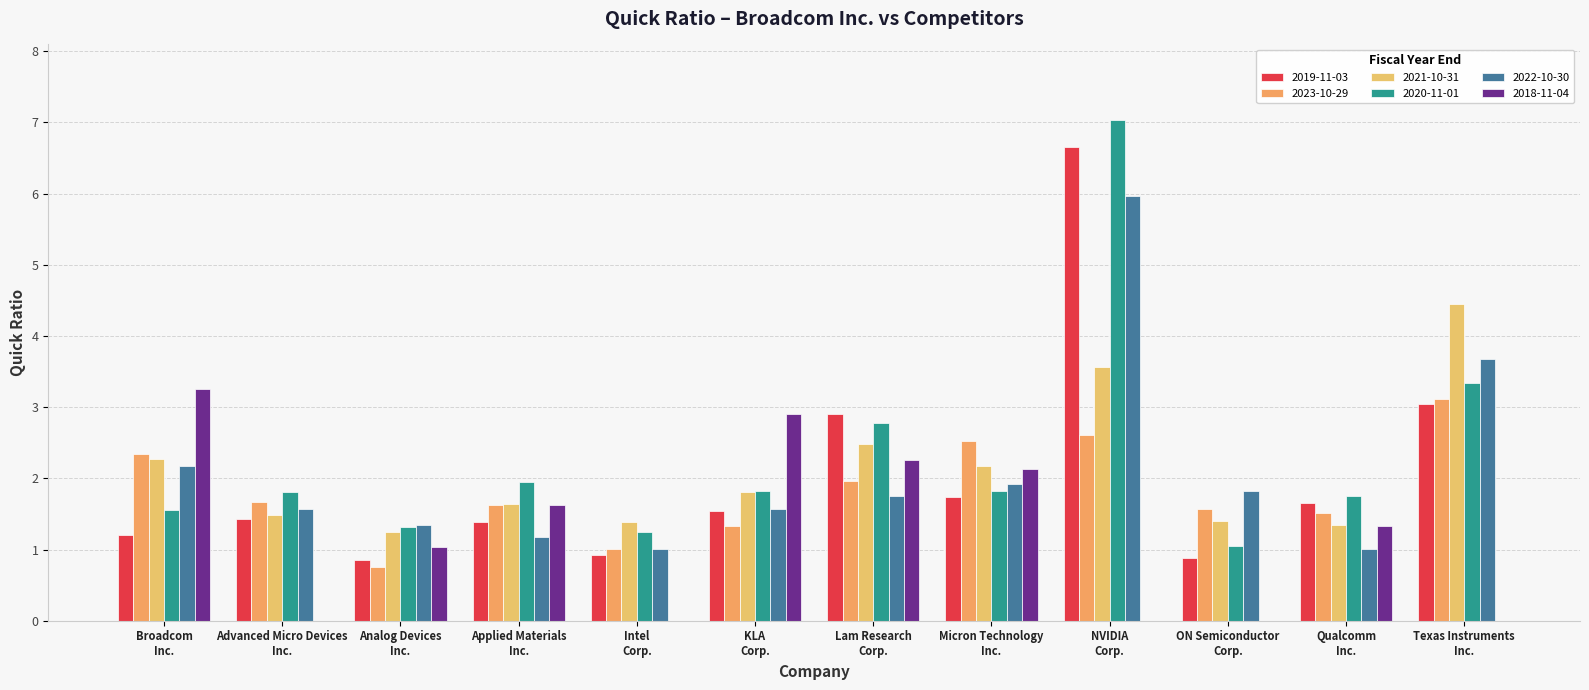

What is the label of the 7th bar from the left?

Lam Research
Corp.